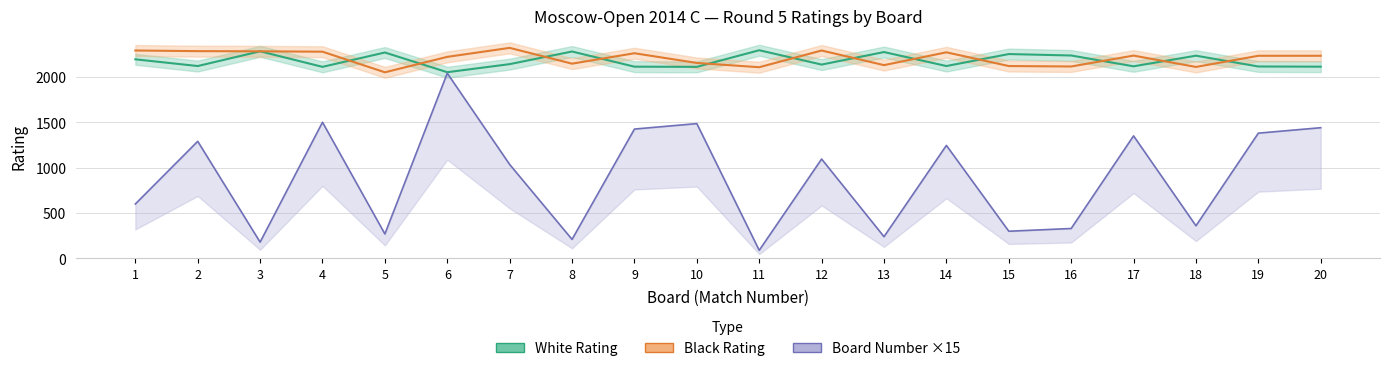

How many times do White Rating and Black Rating cross each other?

12